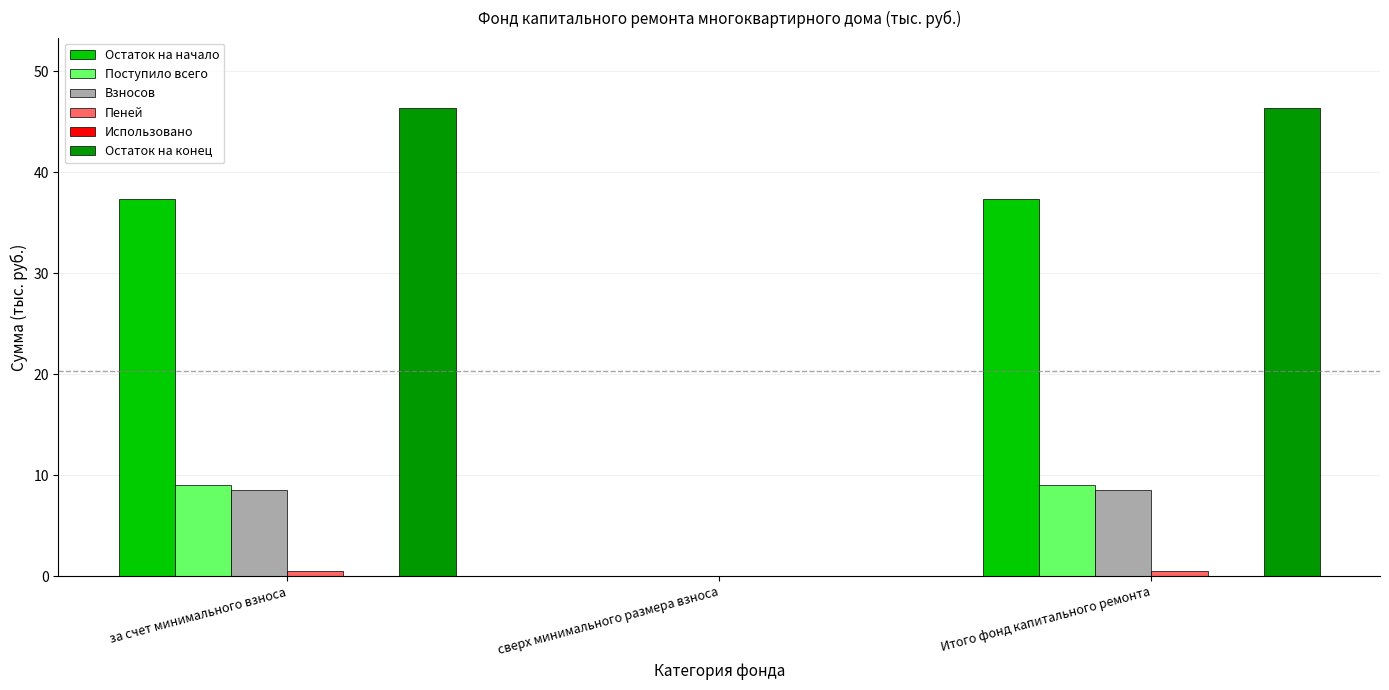

Does the chart contain stacked bars?

No